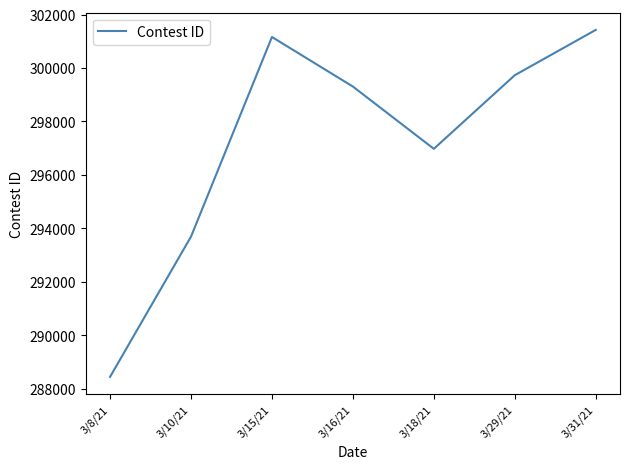

Does the chart display data point markers on the line(s)?

No